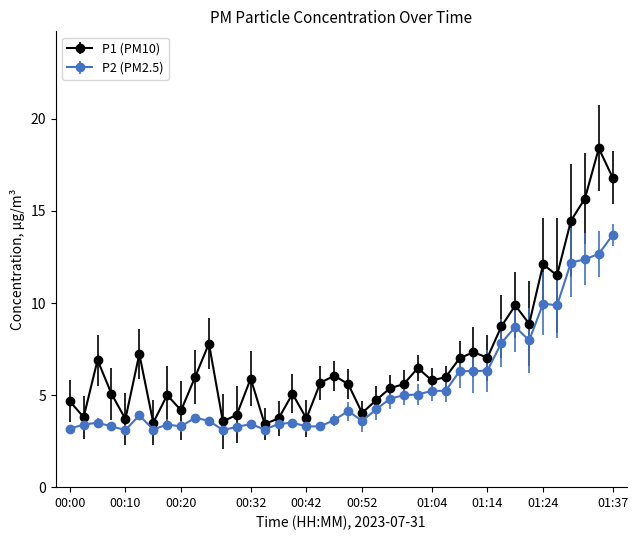

True or false: P2 (PM2.5) has more than 0 interior local peaks.

True